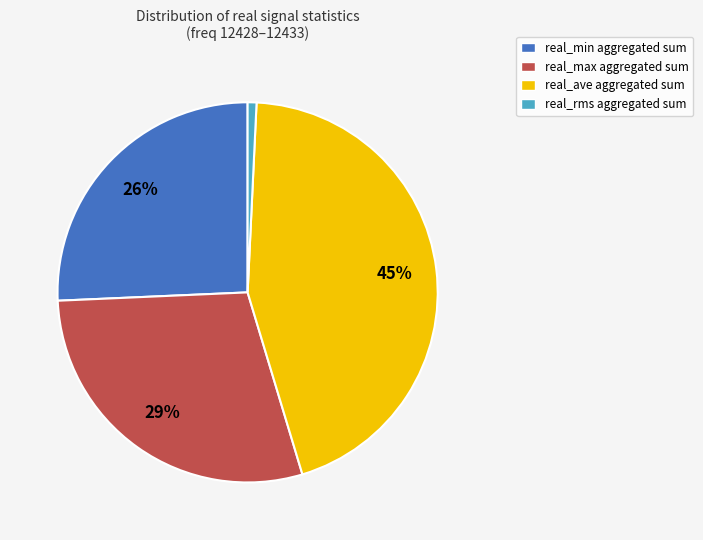

To the nearest percent, what is the combined percentage of real_ave aggregated sum and real_min aggregated sum?

70%